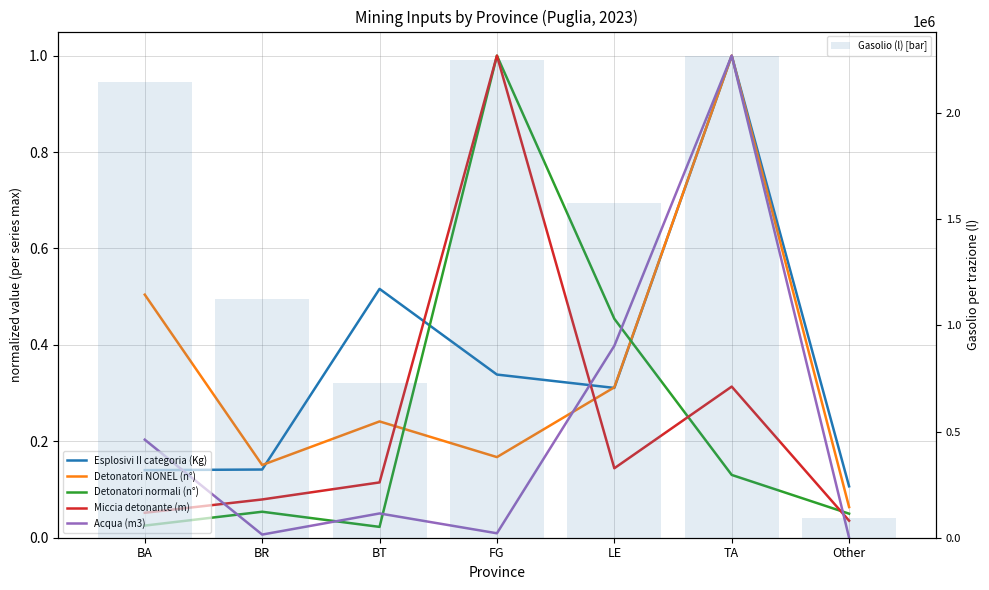

What value does the Detonatori NONEL (n°) series have at TA?

1.0